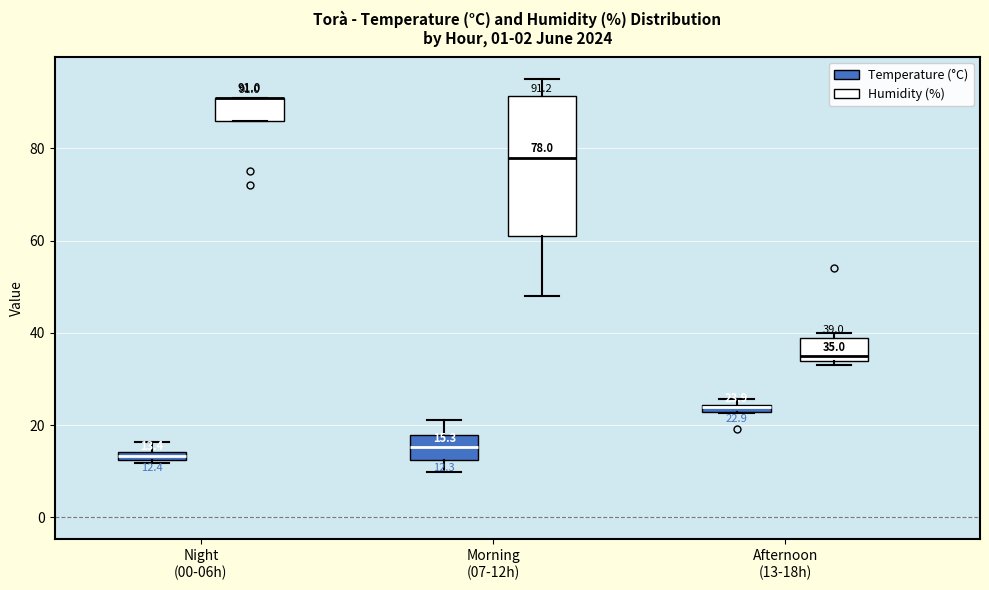

Which box is the tallest, from its lower edge to its upper edge?

Morning (07-12h) (Humidity (%))